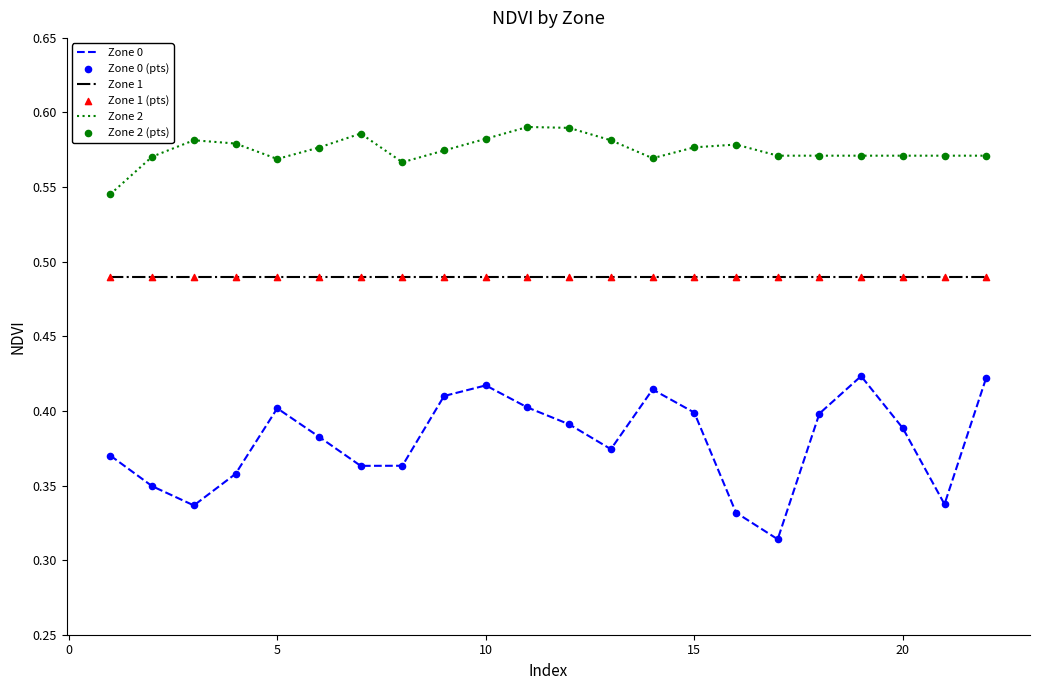

Which series has the largest total across all categories?

Zone 2